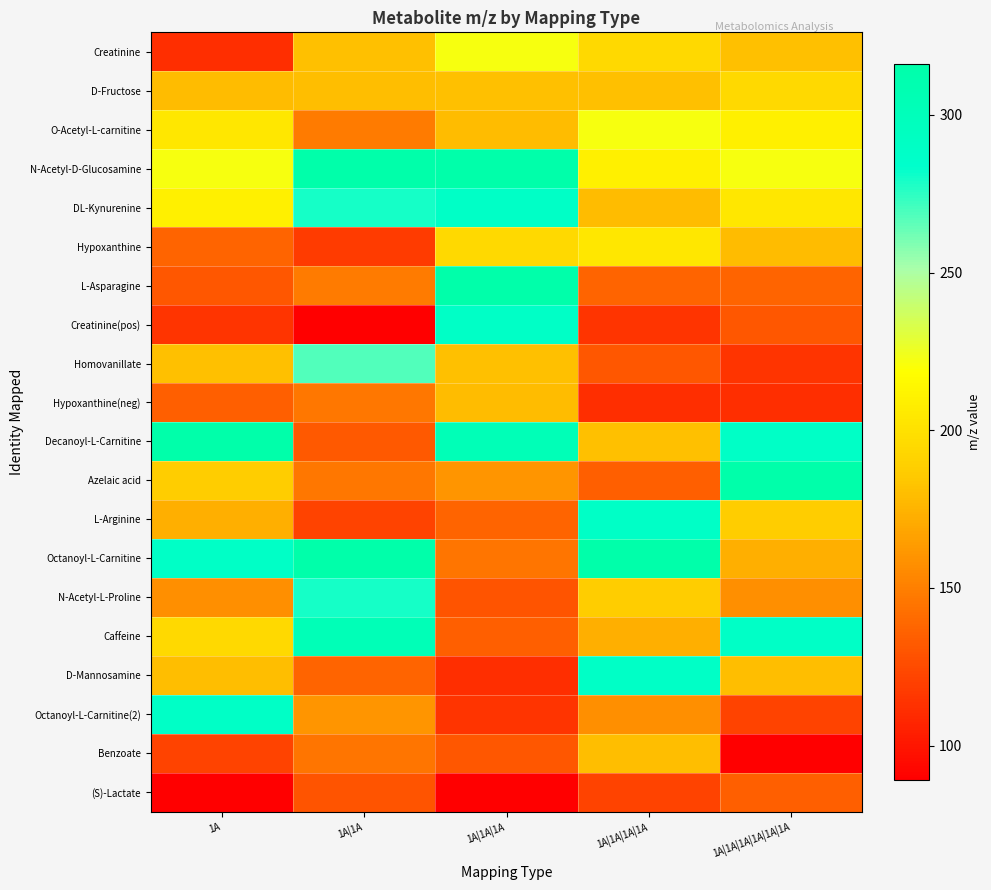

Reading right to left, what are all the values shown in this chart?

Creatinine: 1A|1A|1A|1A|1A|1A=181.1	1A|1A|1A|1A=195.1	1A|1A|1A=222.1	1A|1A=181.1	1A=112.1
D-Fructose: 1A|1A|1A|1A|1A|1A=195.1	1A|1A|1A|1A=181.1	1A|1A|1A=181.1	1A|1A=180.1	1A=179.1
O-Acetyl-L-carnitine: 1A|1A|1A|1A|1A|1A=209.1	1A|1A|1A|1A=222.1	1A|1A|1A=179.1	1A|1A=148.1	1A=204.1
N-Acetyl-D-Glucosamine: 1A|1A|1A|1A|1A|1A=222.1	1A|1A|1A|1A=209.1	1A|1A|1A=316.2	1A|1A=316.2	1A=222.1
DL-Kynurenine: 1A|1A|1A|1A|1A|1A=204.1	1A|1A|1A|1A=179.1	1A|1A|1A=288.2	1A|1A=279.2	1A=209.1
Hypoxanthine: 1A|1A|1A|1A|1A|1A=179.1	1A|1A|1A|1A=204.1	1A|1A|1A=195.1	1A|1A=118.1	1A=137.0
L-Asparagine: 1A|1A|1A|1A|1A|1A=137.0	1A|1A|1A|1A=137.0	1A|1A|1A=316.2	1A|1A=148.1	1A=131.0
Creatinine(pos): 1A|1A|1A|1A|1A|1A=131.0	1A|1A|1A|1A=114.1	1A|1A|1A=288.2	1A|1A=89.0	1A=114.1
Homovanillate: 1A|1A|1A|1A|1A|1A=114.1	1A|1A|1A|1A=131.0	1A|1A|1A=181.1	1A|1A=268.1	1A=181.1
Hypoxanthine(neg): 1A|1A|1A|1A|1A|1A=112.1	1A|1A|1A|1A=112.1	1A|1A|1A=179.1	1A|1A=146.1	1A=135.0
Decanoyl-L-Carnitine: 1A|1A|1A|1A|1A|1A=288.2	1A|1A|1A|1A=181.1	1A|1A|1A=303.2	1A|1A=132.1	1A=316.2
Azelaic acid: 1A|1A|1A|1A|1A|1A=316.2	1A|1A|1A|1A=135.0	1A|1A|1A=160.1	1A|1A=146.1	1A=187.1
L-Arginine: 1A|1A|1A|1A|1A|1A=187.1	1A|1A|1A|1A=288.2	1A|1A|1A=137.0	1A|1A=121.1	1A=173.1
Octanoyl-L-Carnitine: 1A|1A|1A|1A|1A|1A=173.1	1A|1A|1A|1A=316.2	1A|1A|1A=145.1	1A|1A=316.2	1A=288.2
N-Acetyl-L-Proline: 1A|1A|1A|1A|1A|1A=158.1	1A|1A|1A|1A=187.1	1A|1A|1A=129.1	1A|1A=279.2	1A=158.1
Caffeine: 1A|1A|1A|1A|1A|1A=288.2	1A|1A|1A|1A=173.1	1A|1A|1A=135.0	1A|1A=303.2	1A=195.1
D-Mannosamine: 1A|1A|1A|1A|1A|1A=180.1	1A|1A|1A|1A=288.2	1A|1A|1A=112.1	1A|1A=137.0	1A=180.1
Octanoyl-L-Carnitine(2): 1A|1A|1A|1A|1A|1A=121.0	1A|1A|1A|1A=158.1	1A|1A|1A=114.1	1A|1A=160.1	1A=288.2
Benzoate: 1A|1A|1A|1A|1A|1A=89.0	1A|1A|1A|1A=180.1	1A|1A|1A=131.0	1A|1A=145.1	1A=121.0
(S)-Lactate: 1A|1A|1A|1A|1A|1A=135.0	1A|1A|1A|1A=121.0	1A|1A|1A=89.0	1A|1A=129.1	1A=89.0